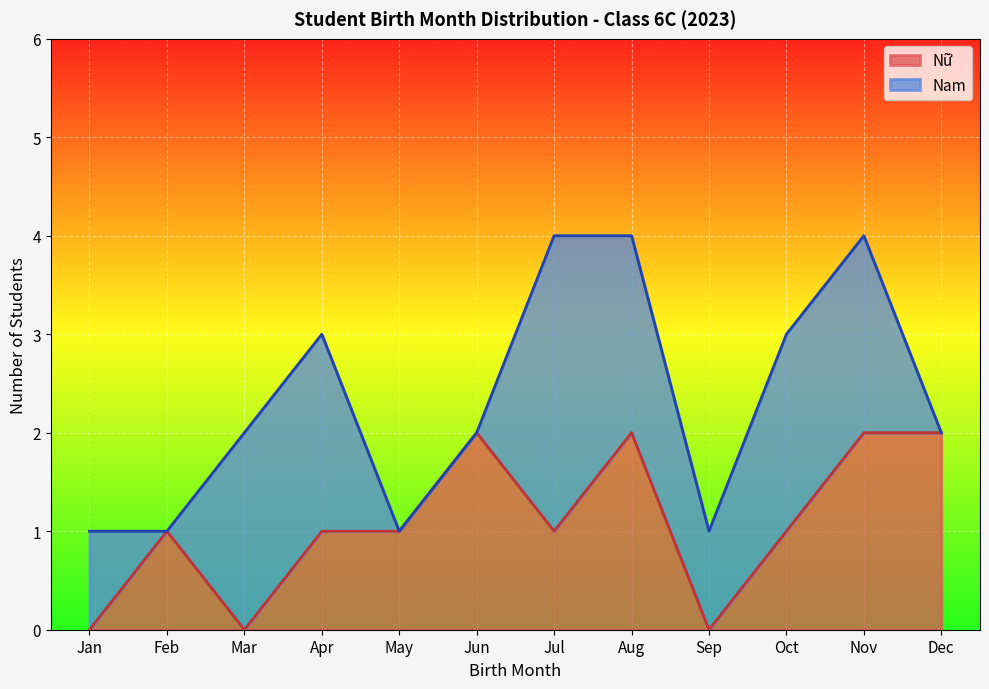

Does the chart display data point markers on the line(s)?

No